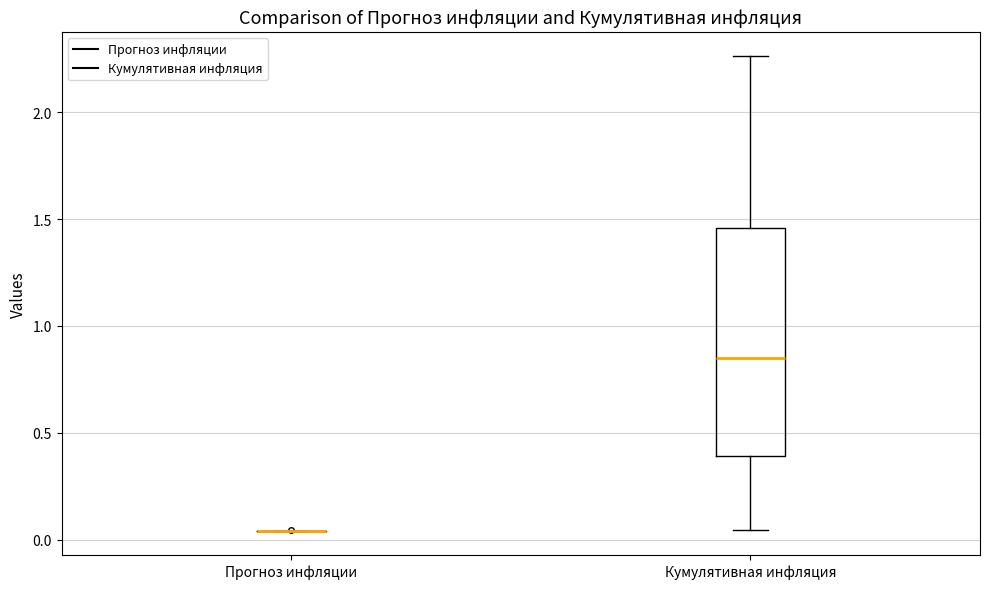

Comparing the boxes themselves (not the whiskers), which one is the tallest?

Кумулятивная инфляция